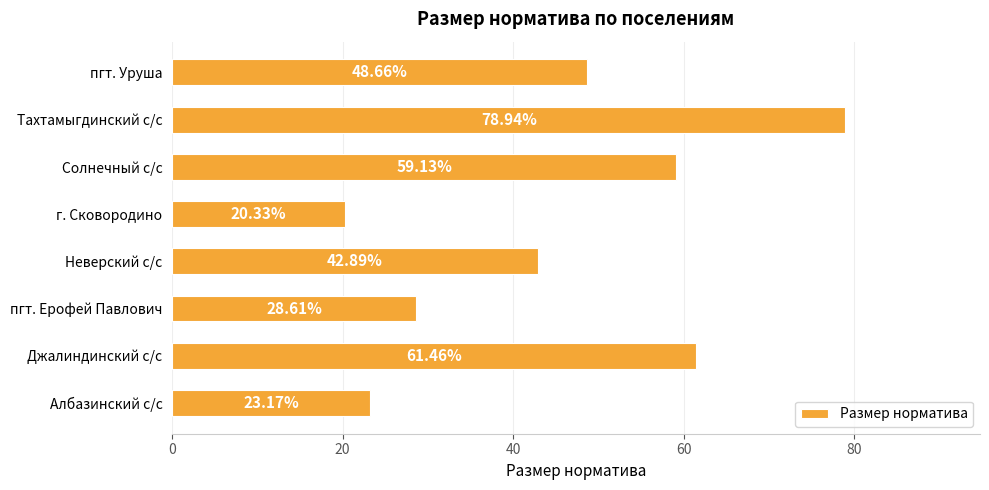

How many bars are there in total?

8